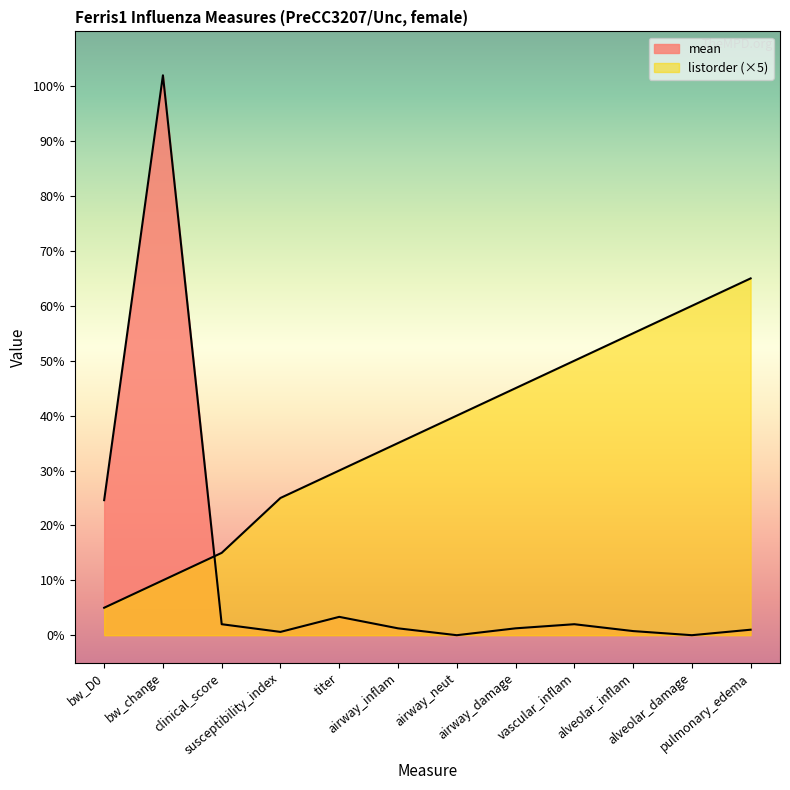

At which label does listorder reach its minimum?

bw_D0